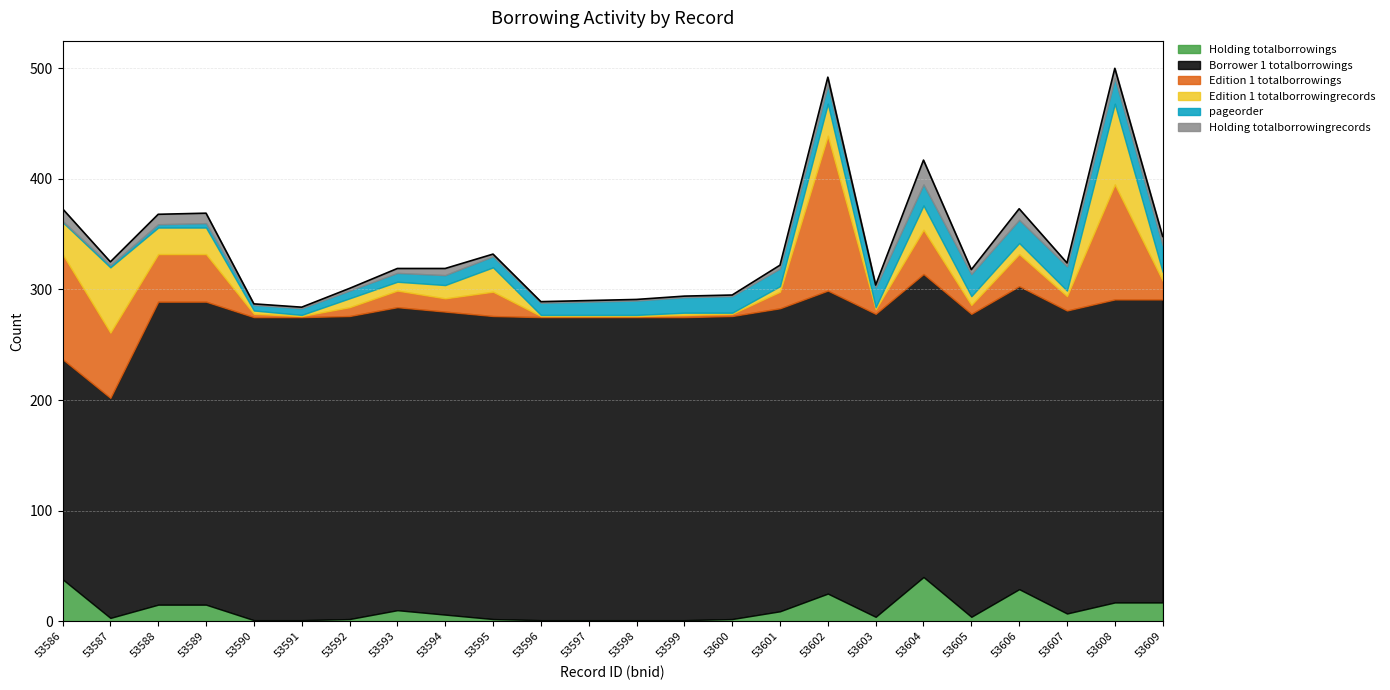

True or false: Borrower 1 totalborrowings and Edition 1 totalborrowings intersect in this chart.

False